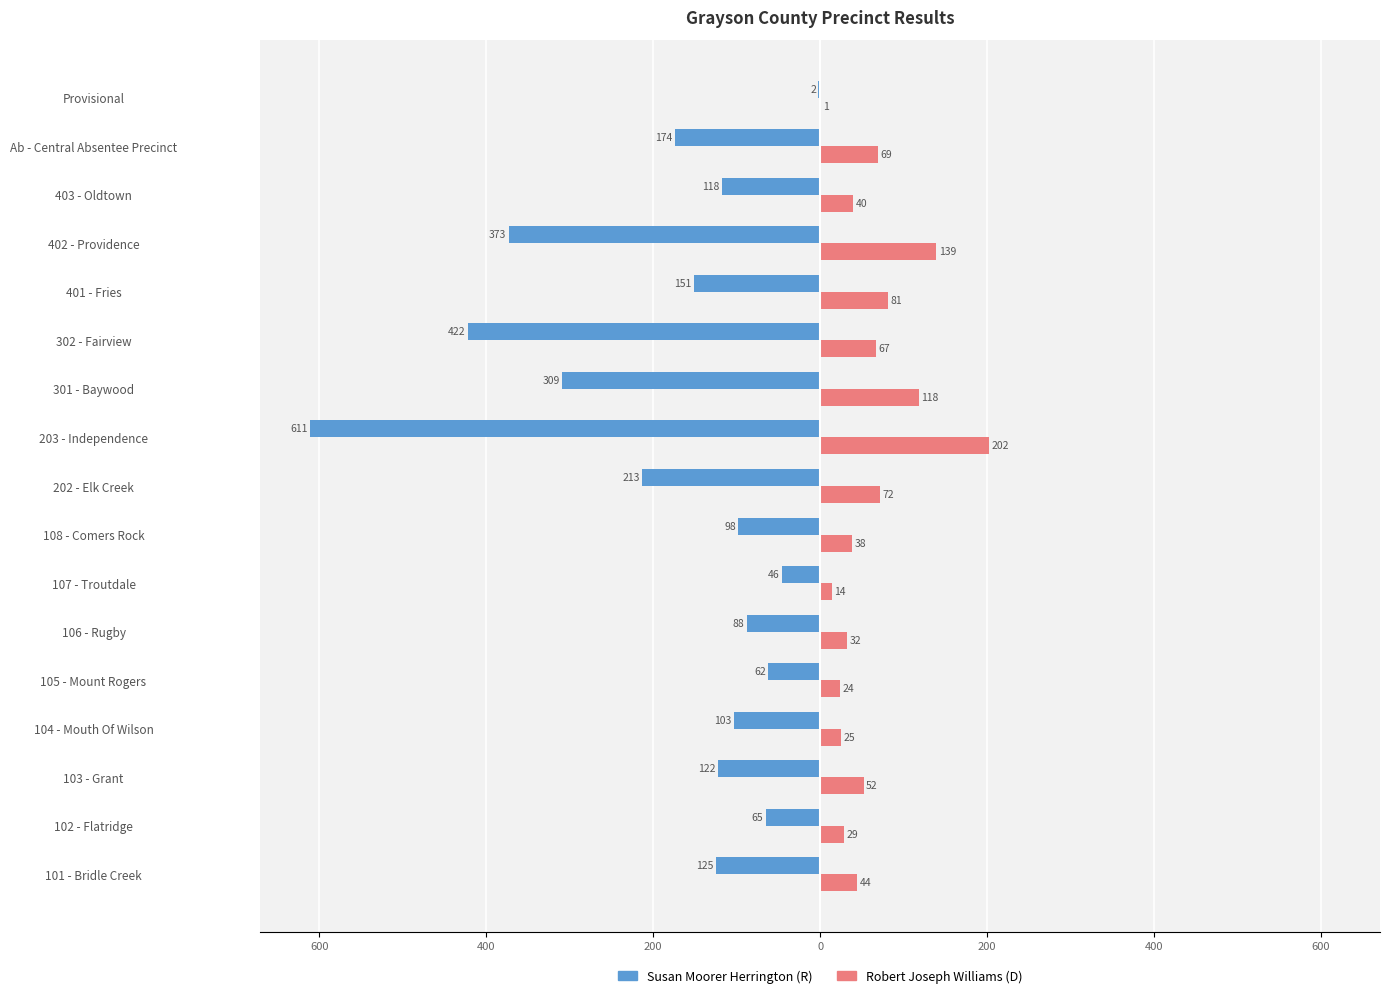

What are all the series names shown in the legend?

Susan Moorer Herrington (R), Robert Joseph Williams (D)